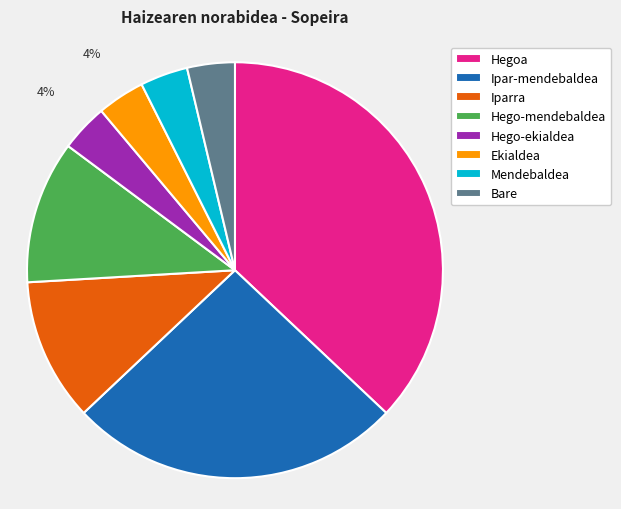

Do Hego-ekialdea and Hego-mendebaldea together represent more than half of the pie?

No